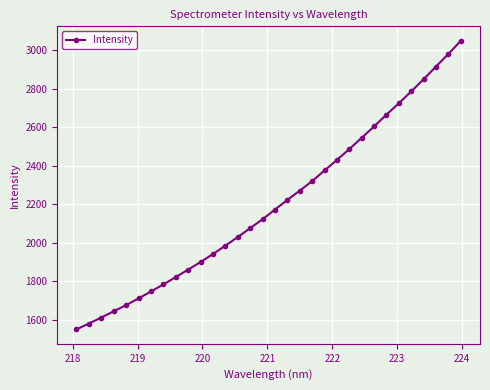

What is the difference between the maximum and minimum values?

1498.4